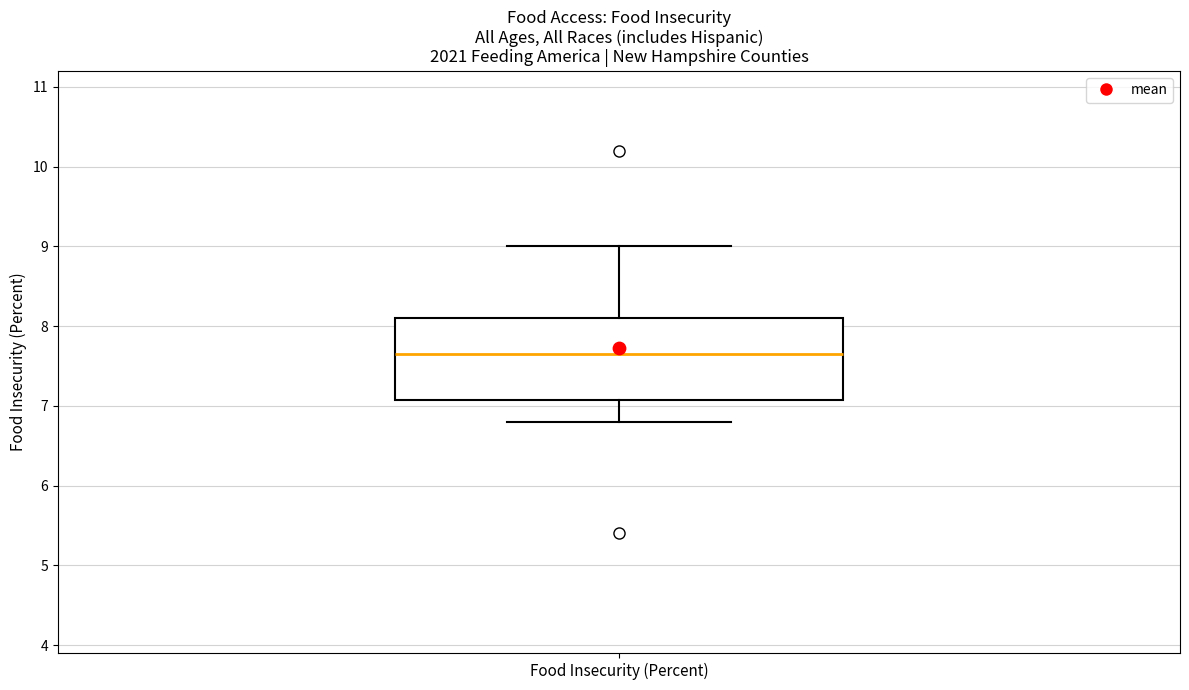

Where does the median line of the box for Food Insecurity (Percent) sit on the y-axis? The values are not printed on the chart, so give them approximately, as read against the axis.

7.7